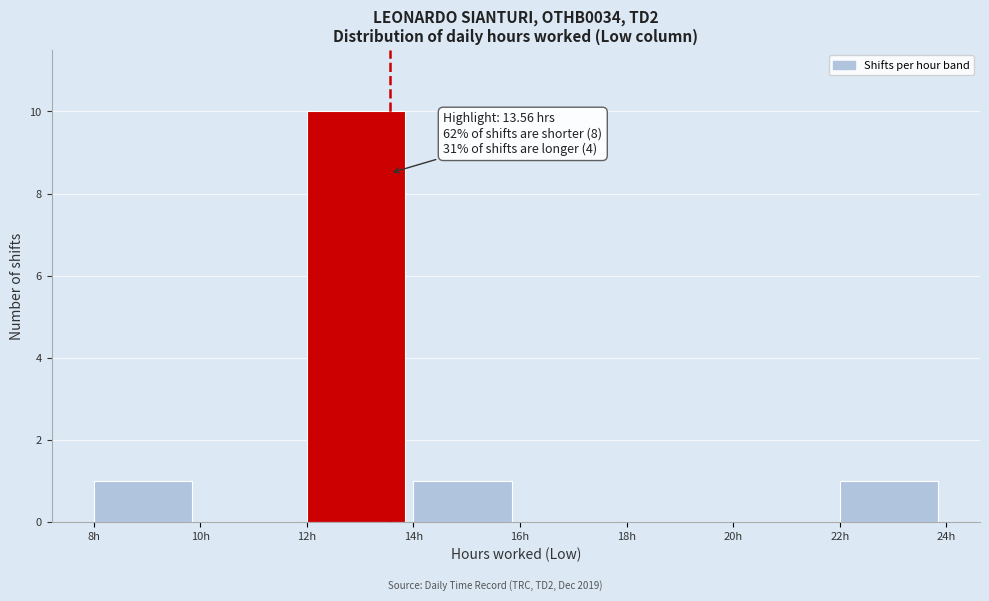

Which range on the x-axis has the tallest bar?

12 to 14